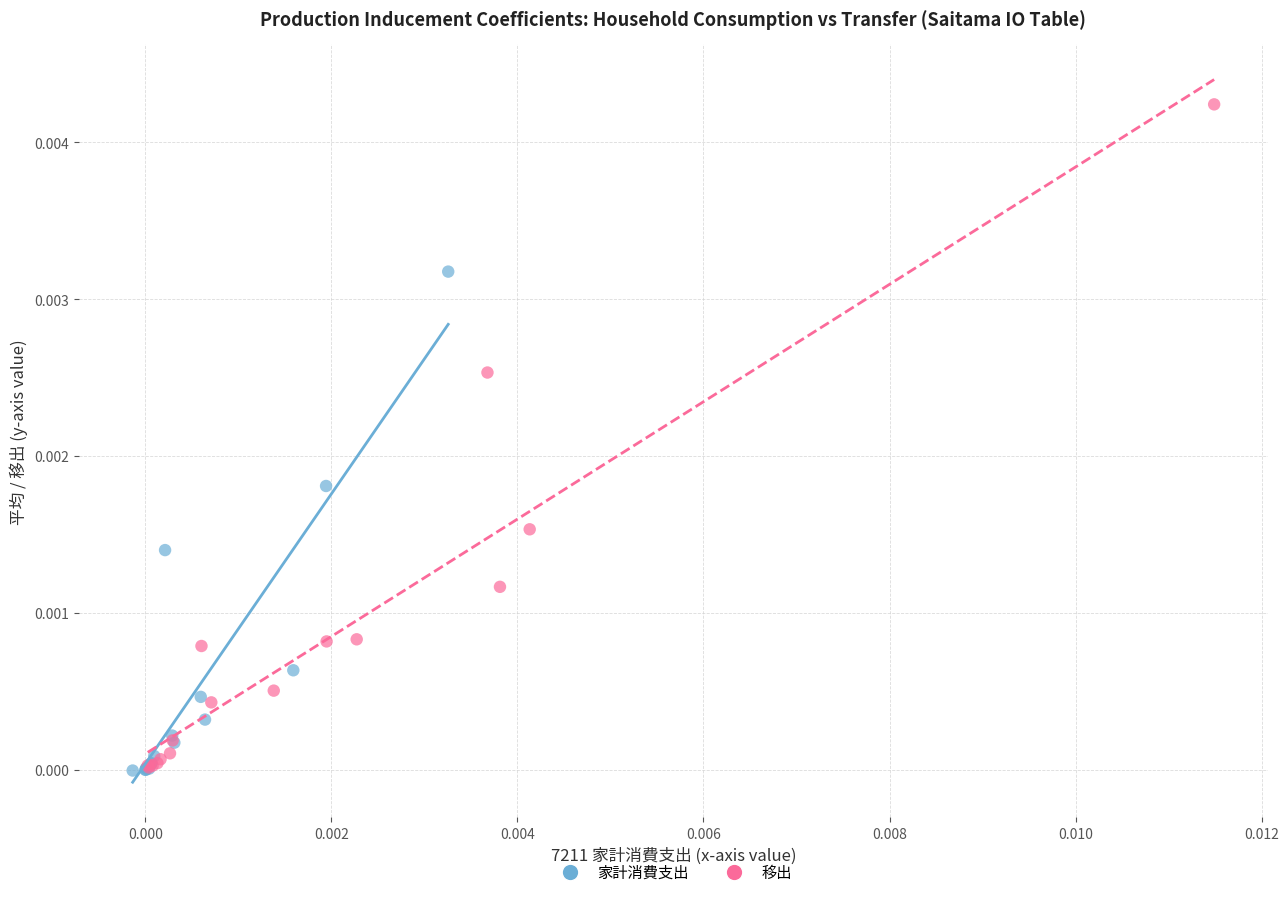

Which series has the largest Y range (max minus min)?

移出